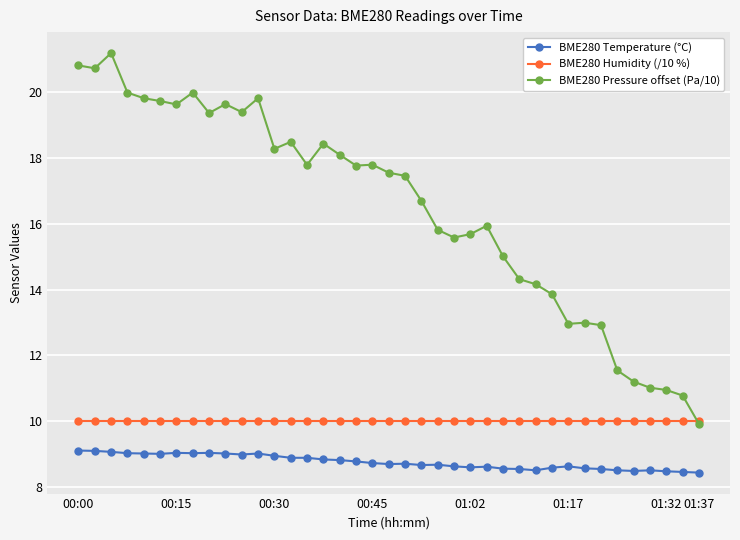

What is the lowest value of the BME280 Humidity (/10 %) series?

10.0